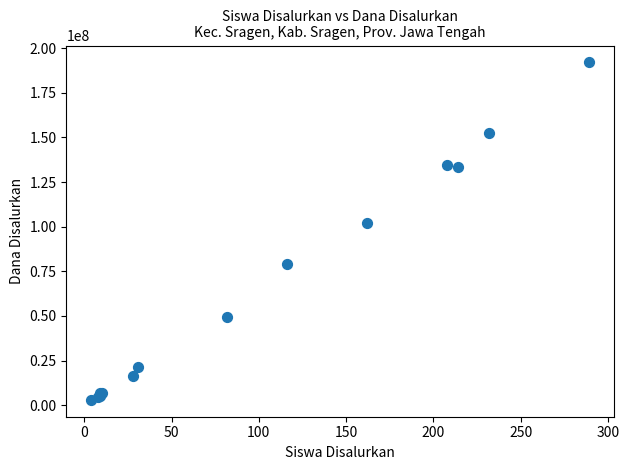

What Y value in the scatter plot is closest to 97500000?

102000000